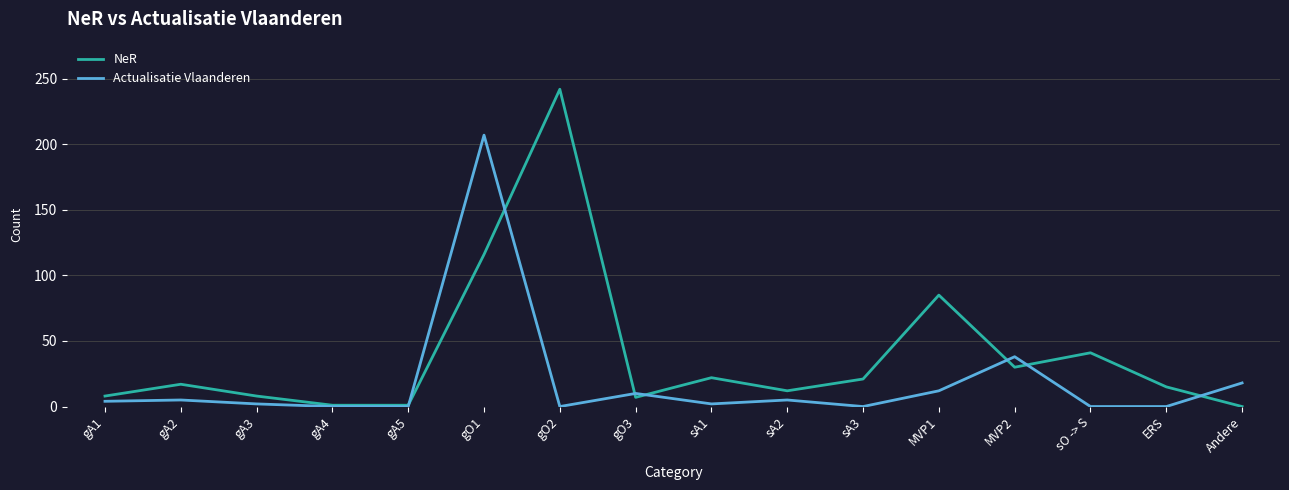

What is the difference between the second highest and second lowest values in the Actualisatie Vlaanderen series?

38